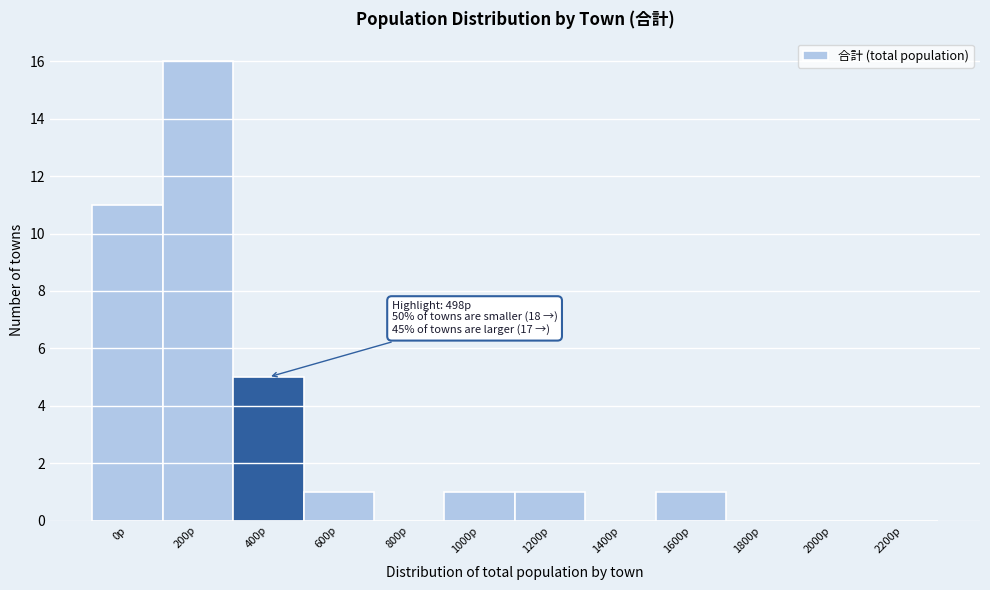

Reading left to right, list all the values displayed in this chart.

0p=11	200p=16	400p=5	600p=1	800p=0	1000p=1	1200p=1	1400p=0	1600p=1	1800p=0	2000p=0	2200p=0